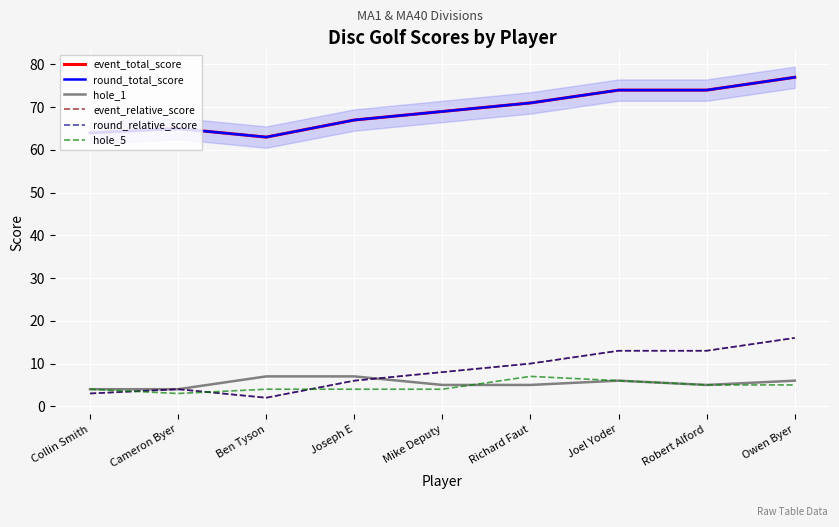

True or false: event_relative_score and round_total_score cross at least once.

False